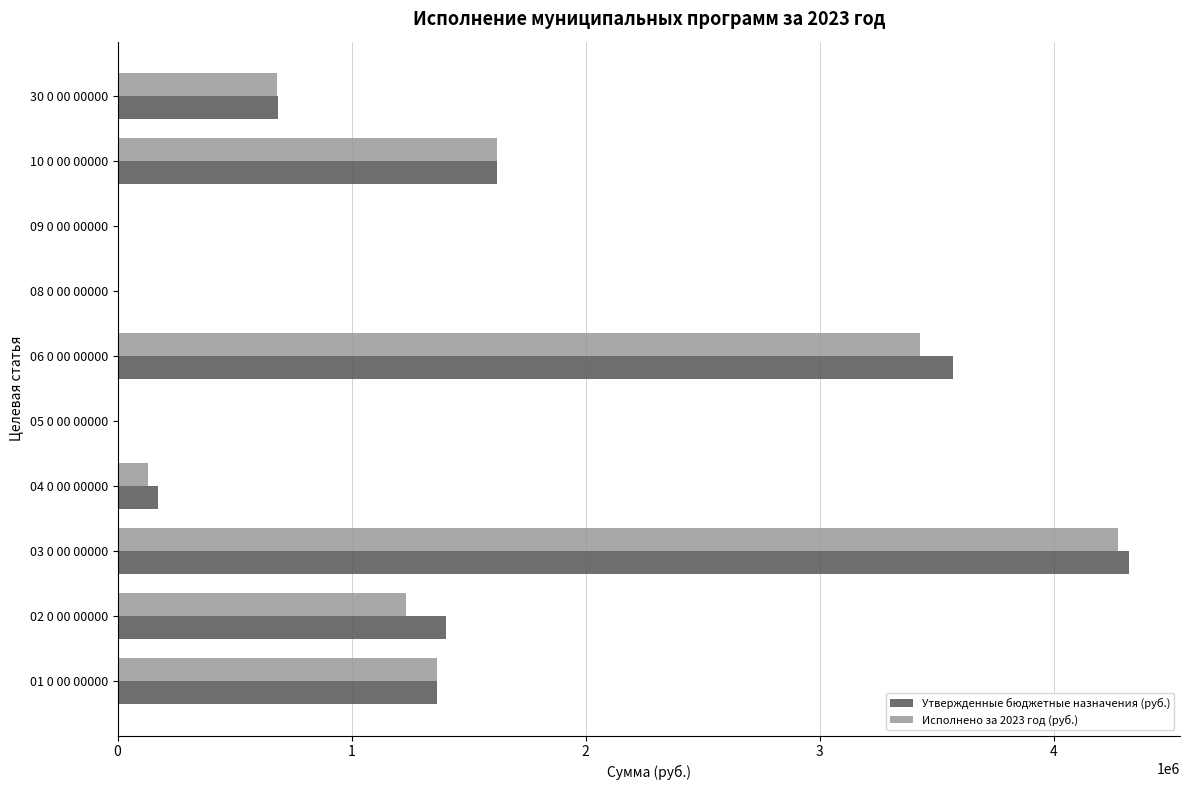

What is the greatest value displayed?

4323519.8